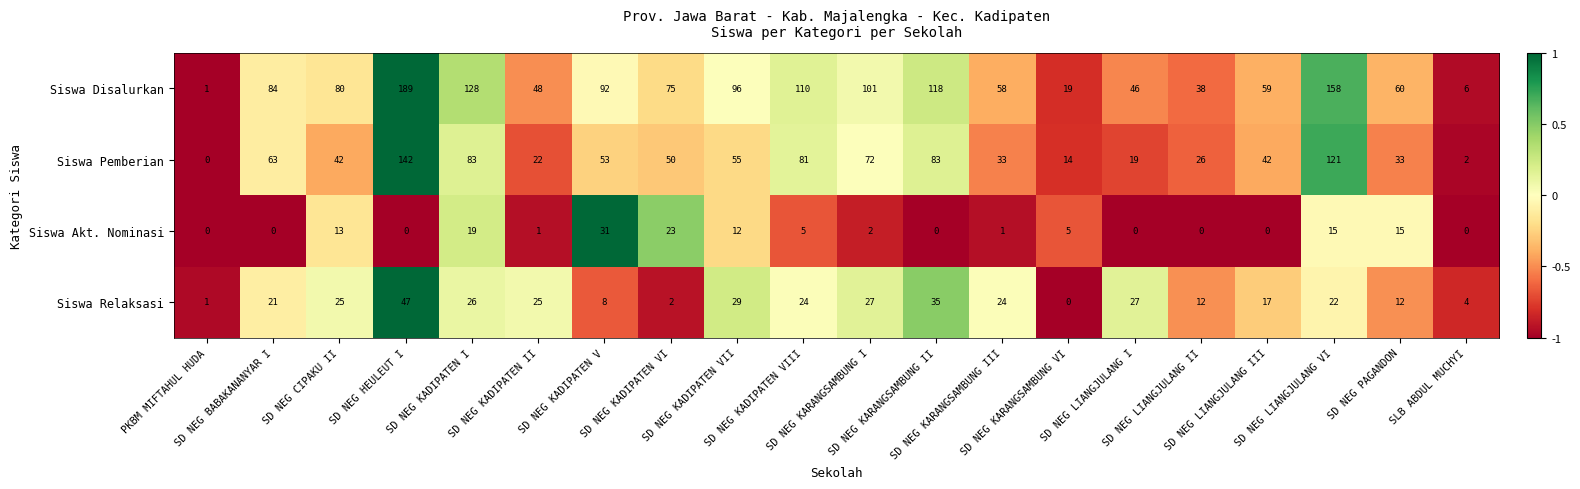

Rank the series at SD NEG PAGANDON from highest to lowest value.

Siswa Disalurkan, Siswa Pemberian, Siswa Akt. Nominasi, Siswa Relaksasi